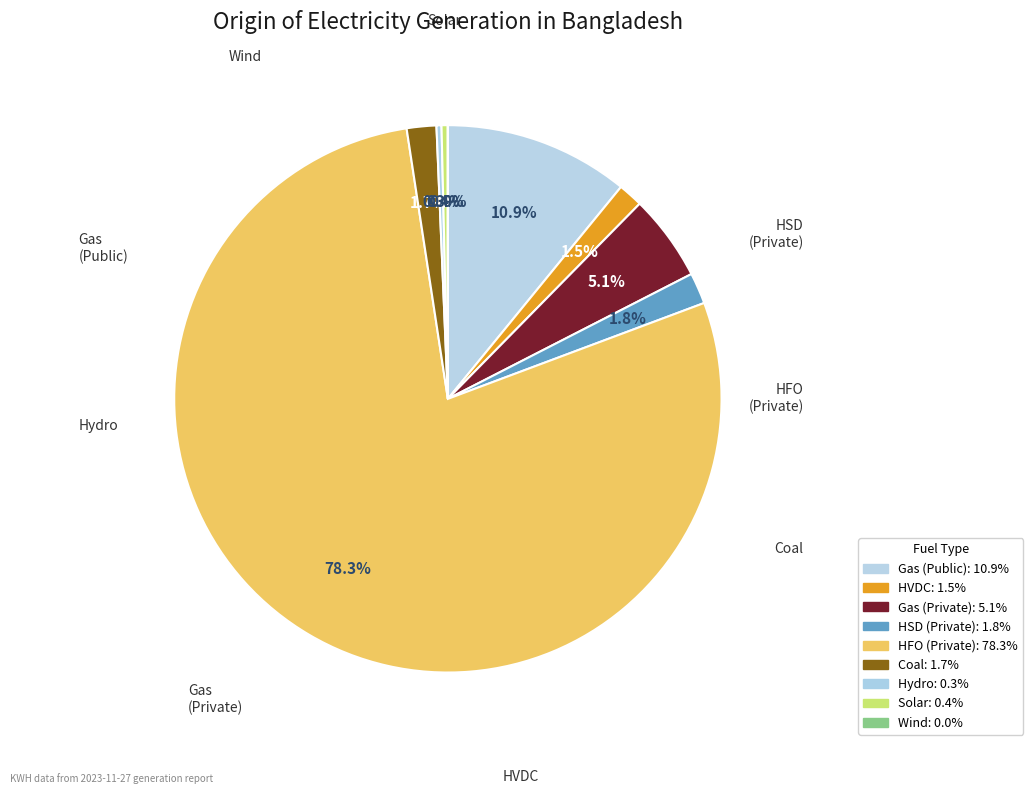

Combined, do Hydro and Wind account for over 50%?

No